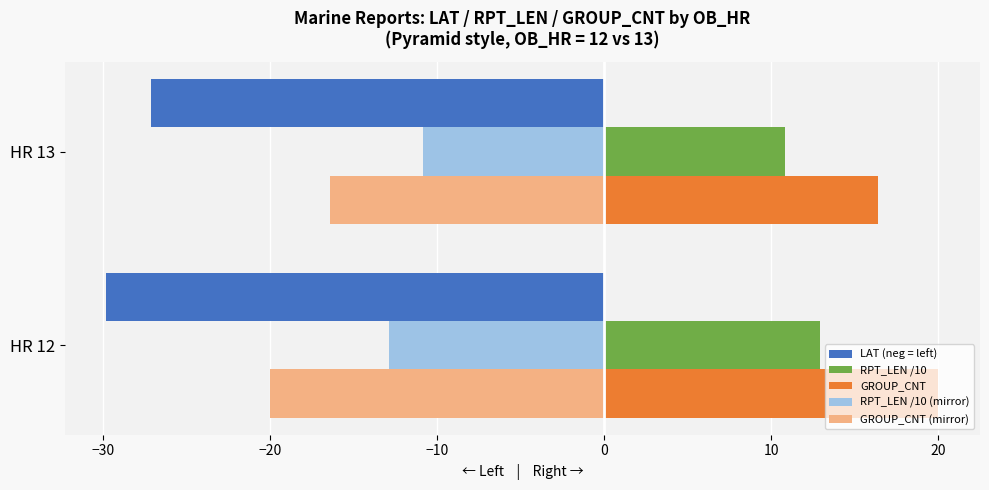

What is the difference between the maximum and minimum values in the GROUP_CNT series?

3.6